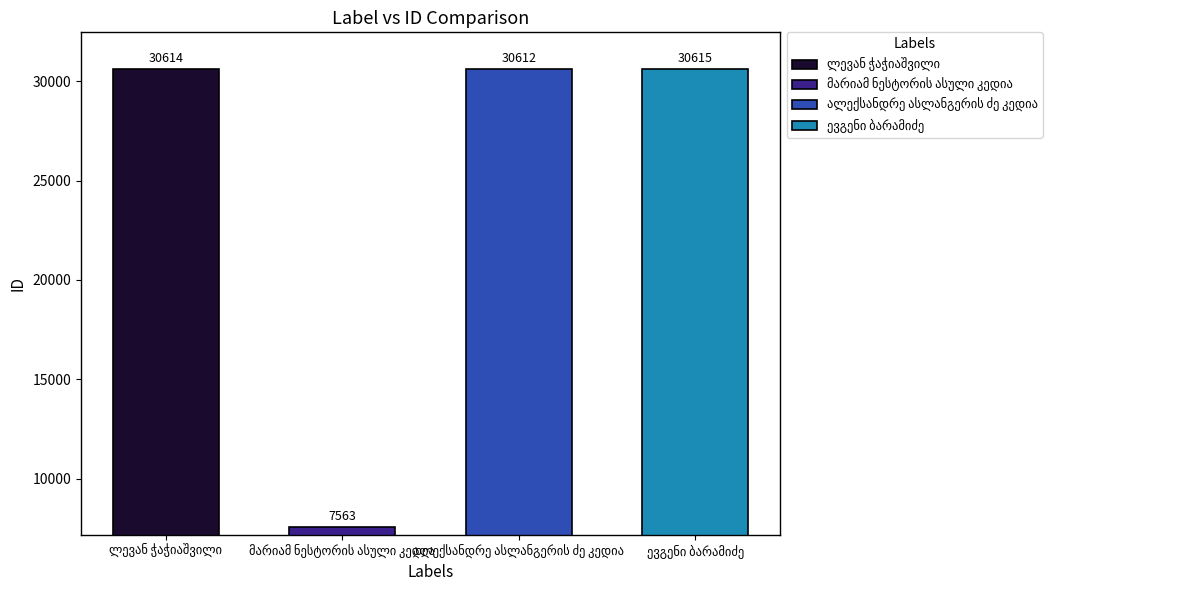

What is the average value?

24851